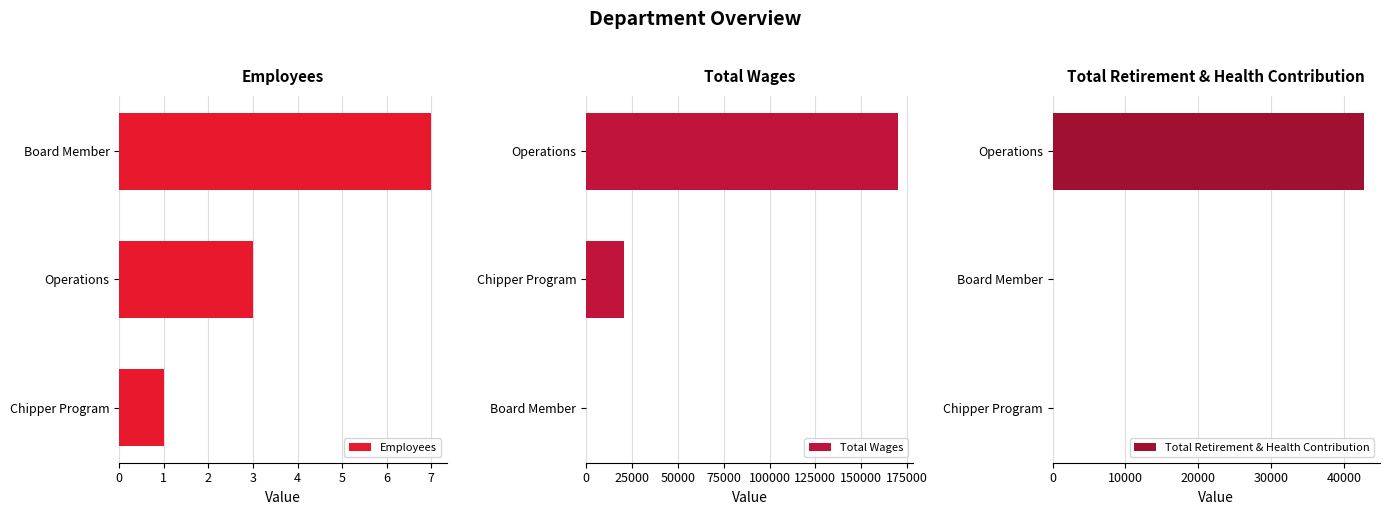

What is the maximum value for Total Wages?

169875